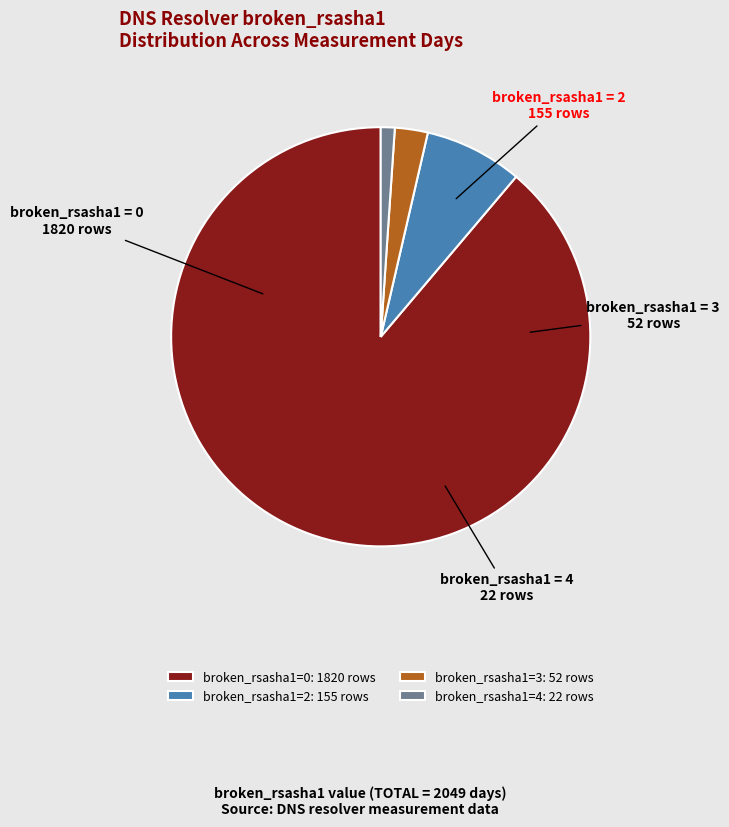

What is the largest slice in the pie chart?

broken_rsasha1=0: 1820 rows